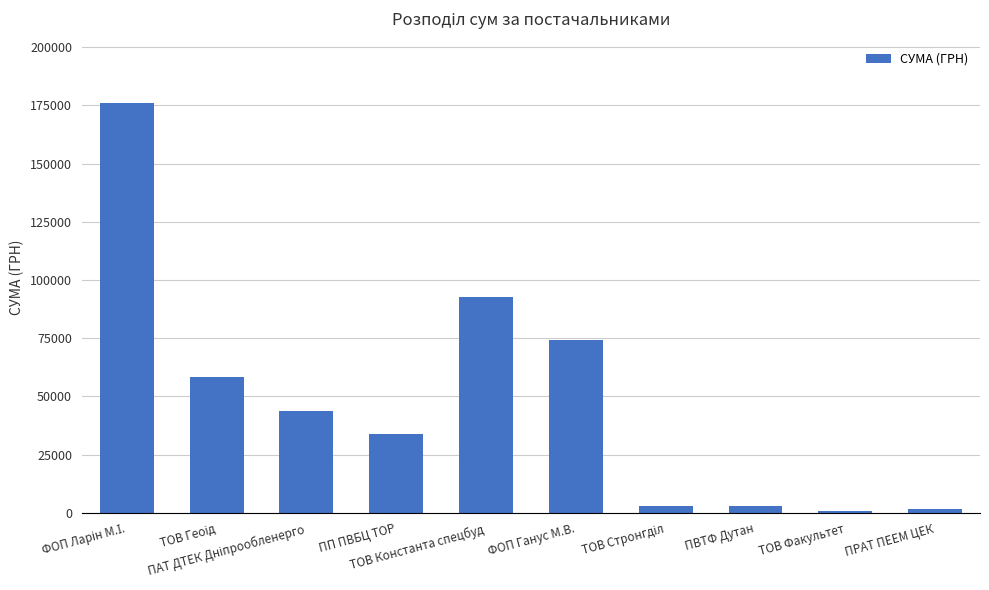

What is the value of the 6th bar from the left?

74195.0